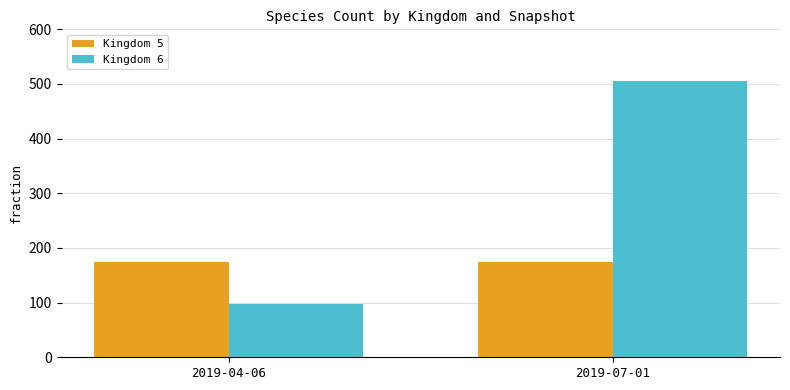

What is the lowest value of the Kingdom 5 series?

175